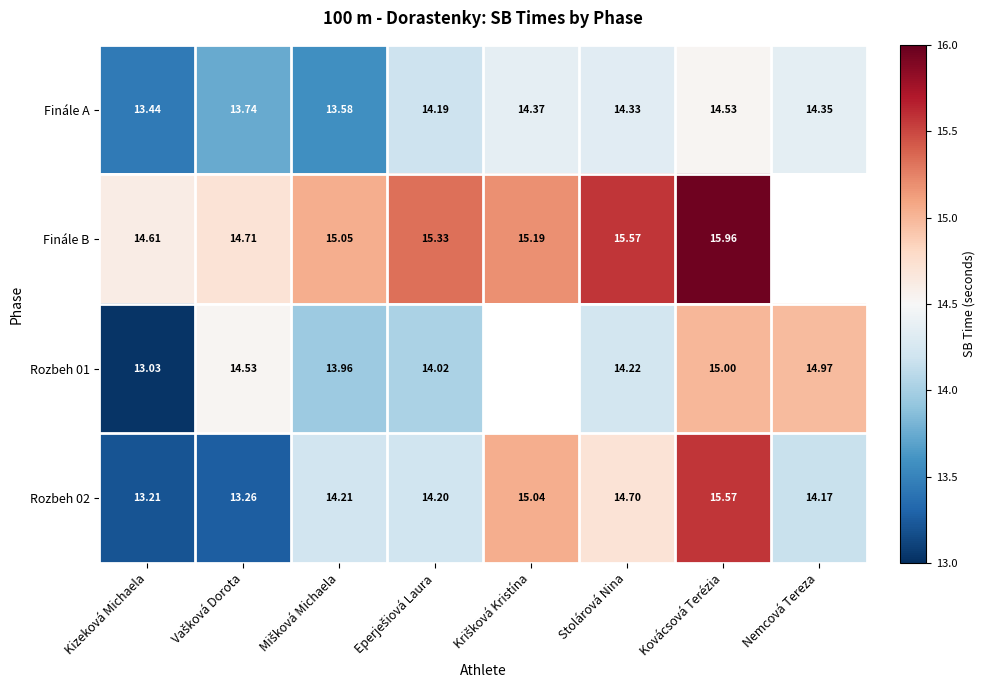

What is the difference between the highest and lowest values at Mišková Michaela?

1.5